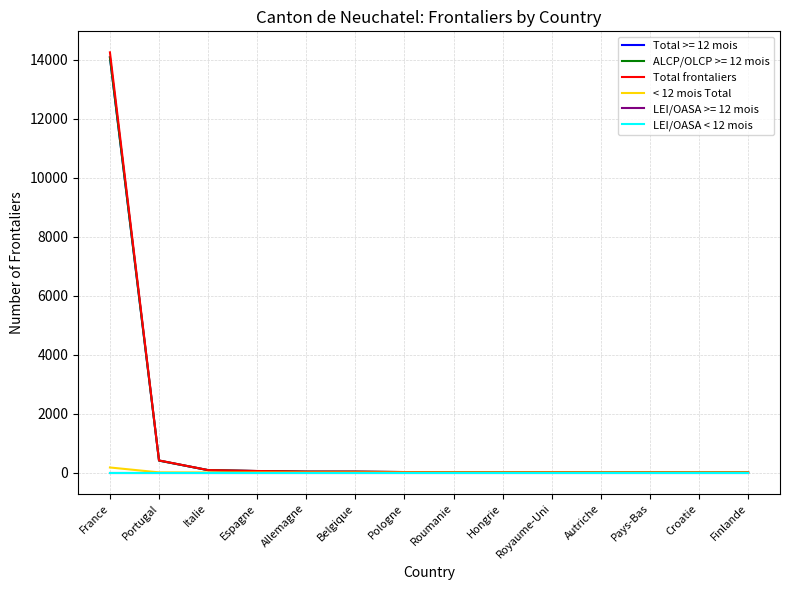

How many interior local valleys does the Total frontaliers series have?

3